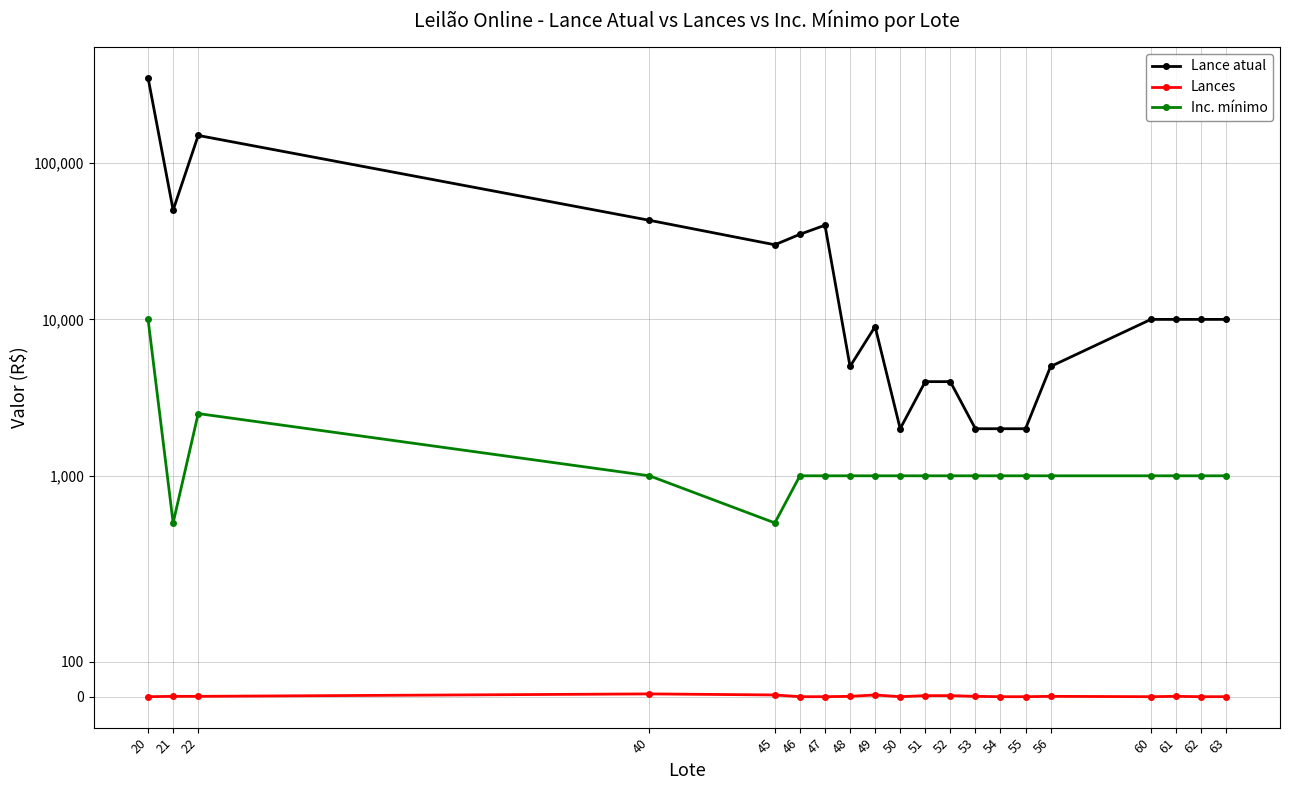

Which label corresponds to the smallest value in the chart?

20